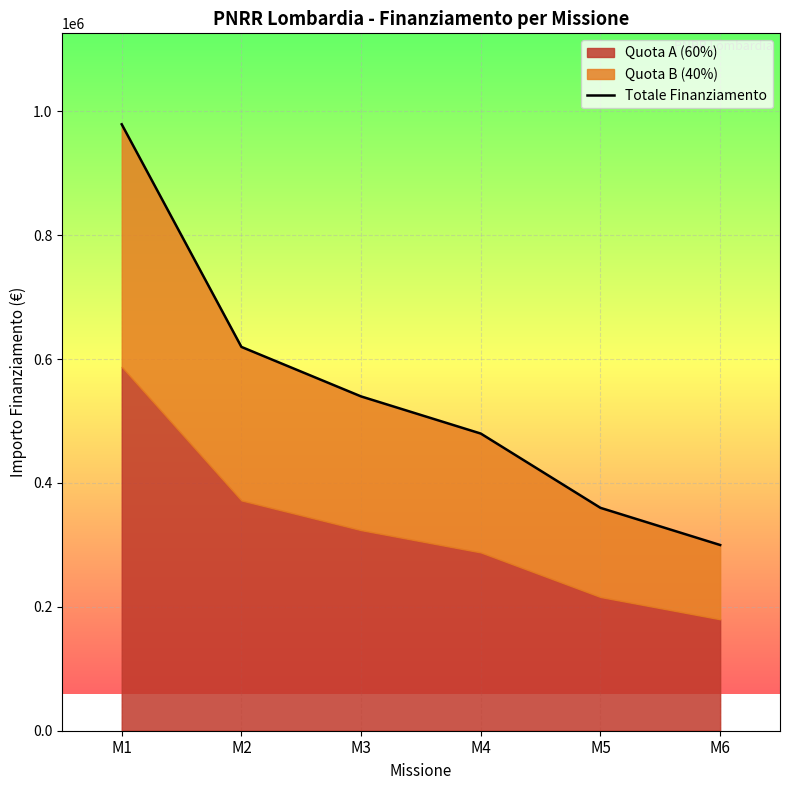

Reading left to right, what are all the values shown in this chart?

979012	619628	539694	479728	359796	299830